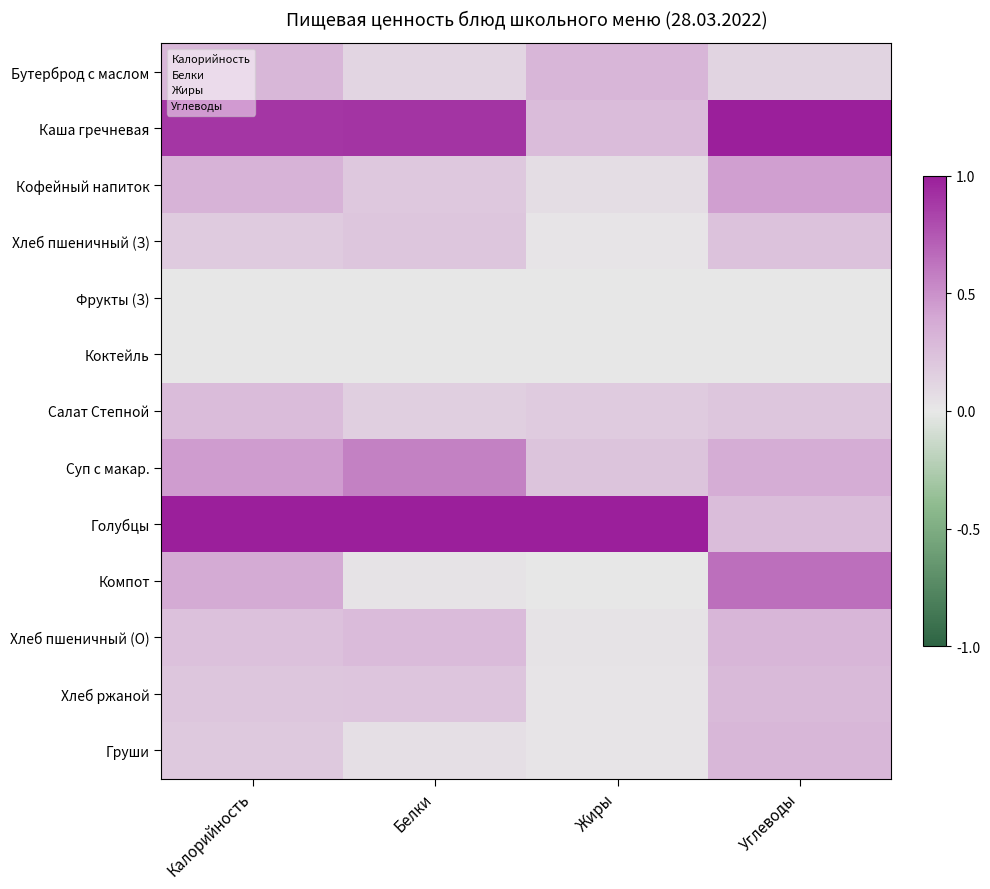

Reading left to right, transcribe all the data shown in this chart.

Бутерброд с маслом: Калорийность=0.3	Белки=0.1	Жиры=0.3	Углеводы=0.1
Каша гречневая: Калорийность=0.9	Белки=0.9	Жиры=0.3	Углеводы=1.0
Кофейный напиток: Калорийность=0.3	Белки=0.2	Жиры=0.1	Углеводы=0.4
Хлеб пшеничный (З): Калорийность=0.2	Белки=0.2	Жиры=0.0	Углеводы=0.2
Фрукты (З): Калорийность=0.0	Белки=0.0	Жиры=0.0	Углеводы=0.0
Коктейль: Калорийность=0.0	Белки=0.0	Жиры=0.0	Углеводы=0.0
Салат Степной: Калорийность=0.3	Белки=0.2	Жиры=0.2	Углеводы=0.2
Суп с макар.: Калорийность=0.4	Белки=0.6	Жиры=0.2	Углеводы=0.4
Голубцы: Калорийность=1.0	Белки=1.0	Жиры=1.0	Углеводы=0.3
Компот: Калорийность=0.4	Белки=0.0	Жиры=0.0	Углеводы=0.6
Хлеб пшеничный (О): Калорийность=0.2	Белки=0.3	Жиры=0.0	Углеводы=0.3
Хлеб ржаной: Калорийность=0.2	Белки=0.2	Жиры=0.0	Углеводы=0.3
Груши: Калорийность=0.2	Белки=0.0	Жиры=0.0	Углеводы=0.3